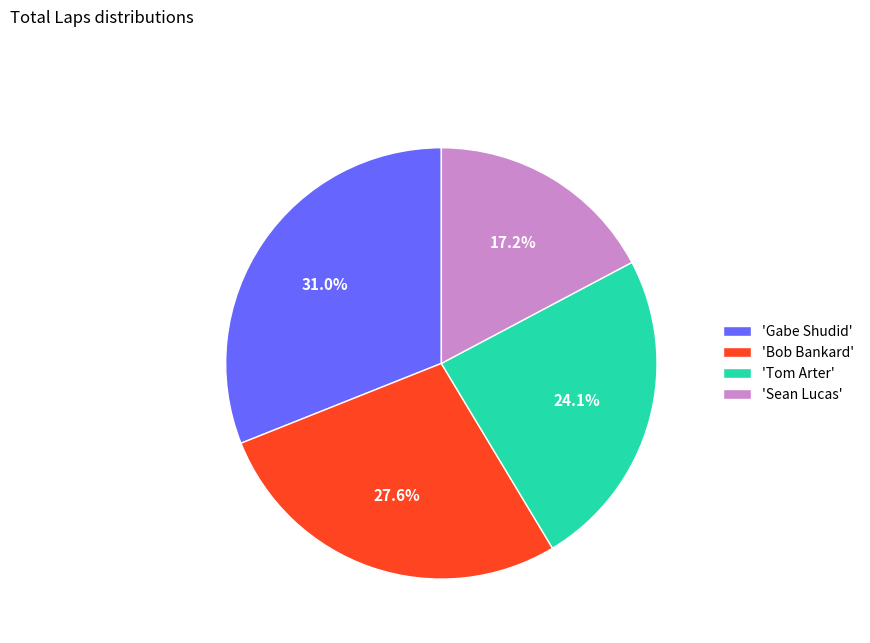

What percentage is NOT represented by 'Tom Arter'?

75.9%